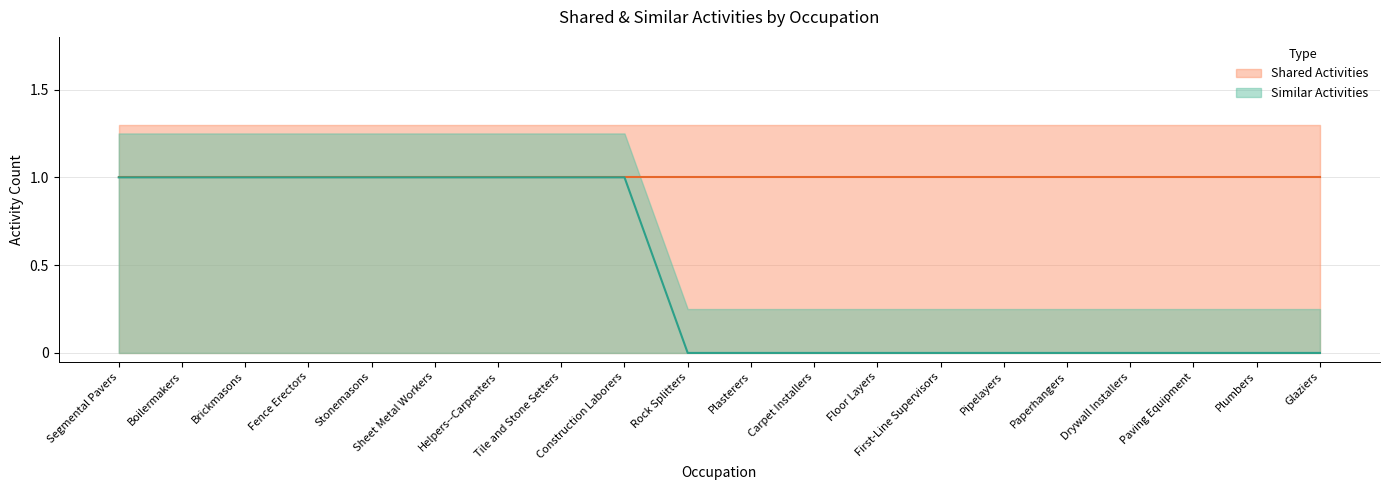

List the labels in order of value, largest first.

Segmental Pavers, Boilermakers, Brickmasons, Fence Erectors, Stonemasons, Sheet Metal Workers, Helpers--Carpenters, Tile and Stone Setters, Construction Laborers, Rock Splitters, Plasterers, Carpet Installers, Floor Layers, First-Line Supervisors, Pipelayers, Paperhangers, Drywall Installers, Paving Equipment, Plumbers, Glaziers